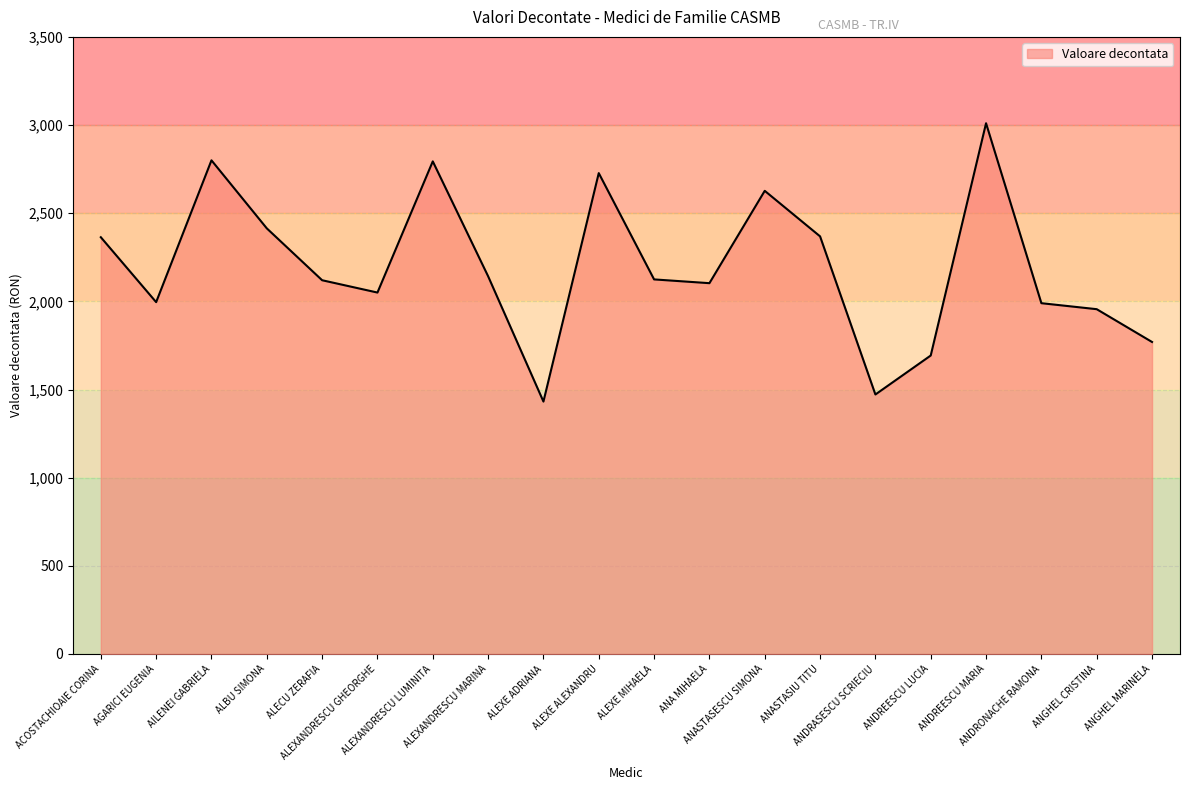

At which category does the chart reach its minimum across all series?

ALEXE ADRIANA